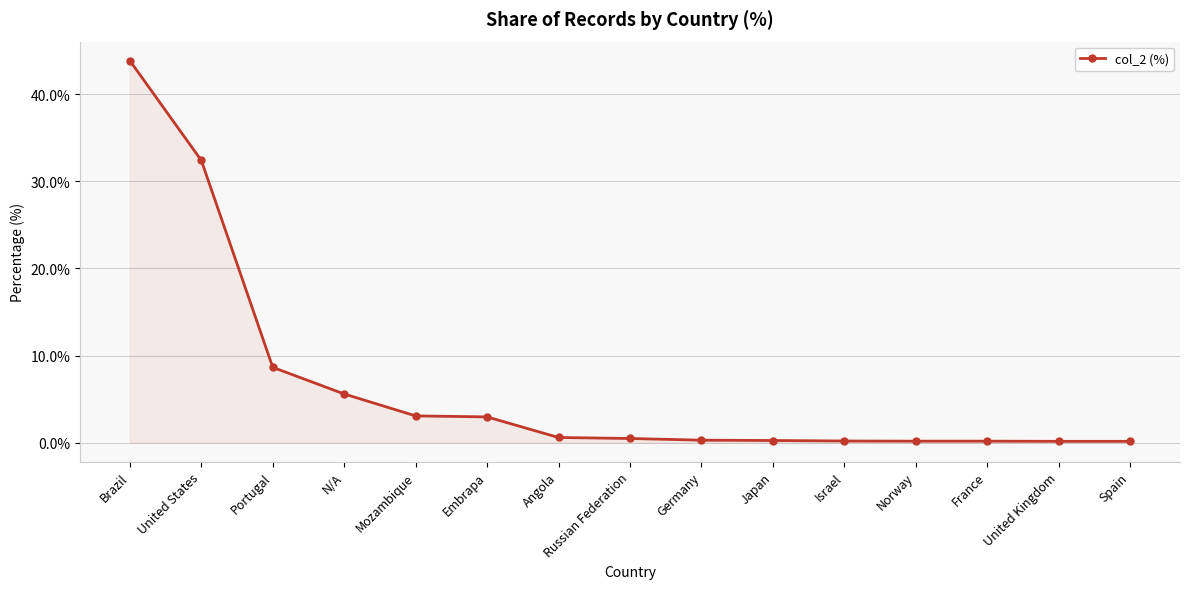

Read the value at Japan.

0.2